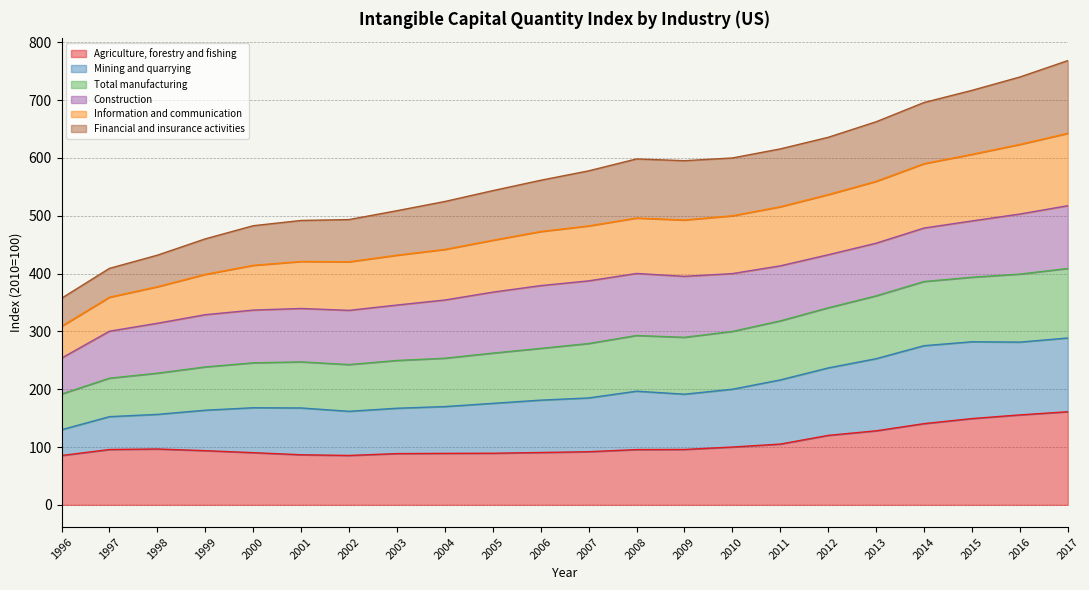

The value of Agriculture, forestry and fishing at 2008 is 22.2. True or false?

False